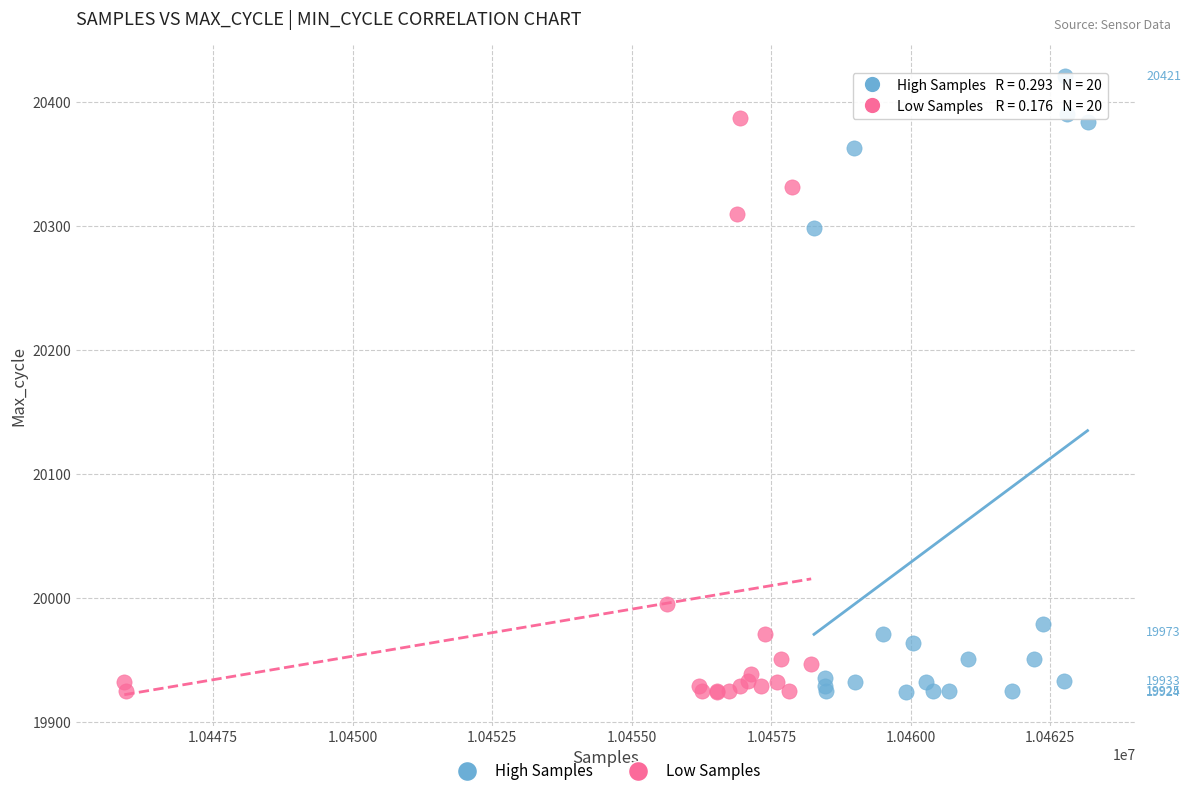

Which series has the largest Y range (max minus min)?

High Samples